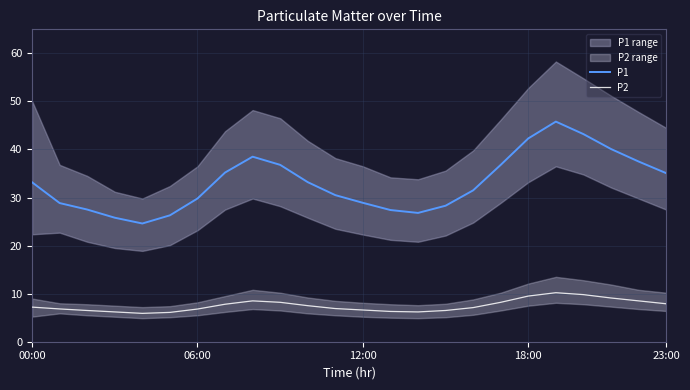

At which category does P1 reach its first local peak?

8